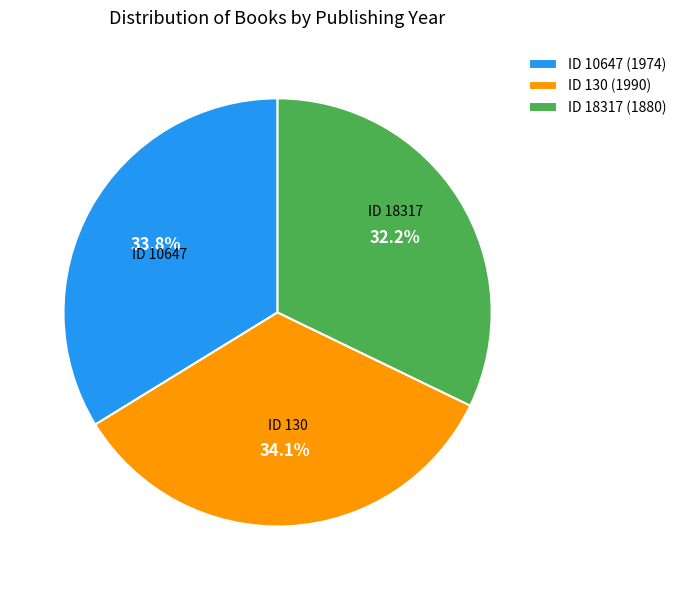

What percentage is NOT represented by ID 130 (1990)?

65.9%